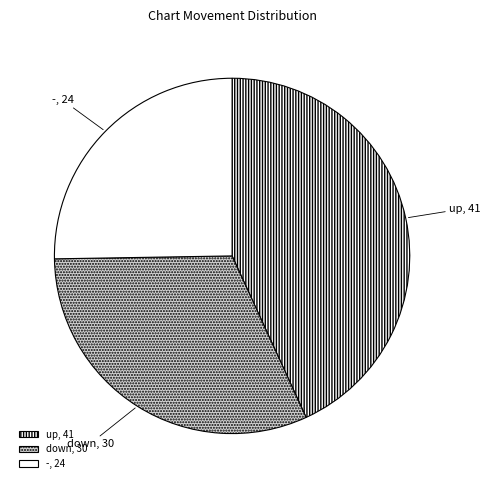

What is the largest slice in the pie chart?

up